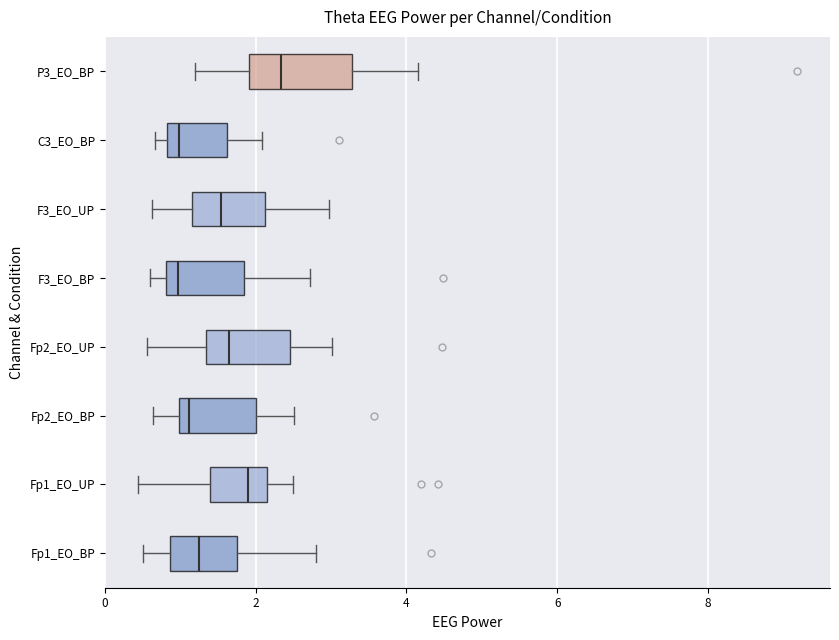

Where is the left edge of the box for F3_EO_BP on the x-axis? The values are not printed on the chart, so give them approximately, as read against the axis.

0.8